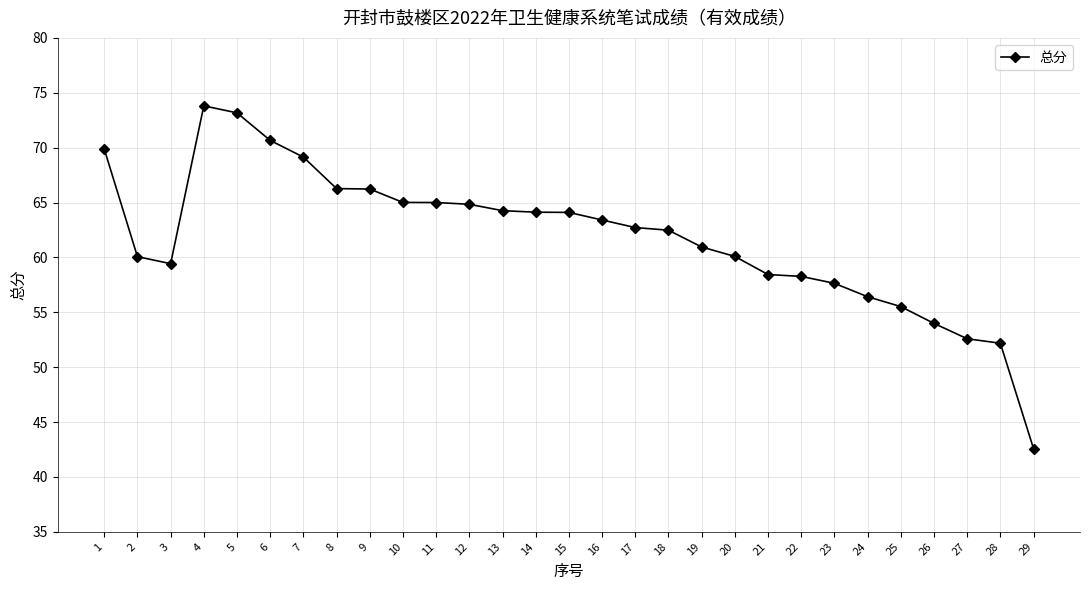

How many lines are shown in the chart?

1